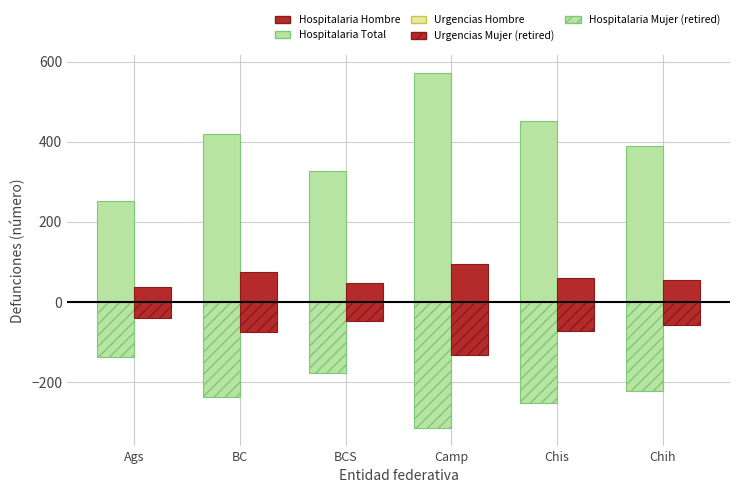

Reading left to right, transcribe all the data shown in this chart.

Hospitalaria Total: 251	420	328	571	451	389
Urgencias Hombre: 38	75	48	95	61	54
Hospitalaria Mujer (retired): -138	-238	-177	-314	-253	-222
Urgencias Mujer (retired): -39	-76	-48	-133	-73	-58